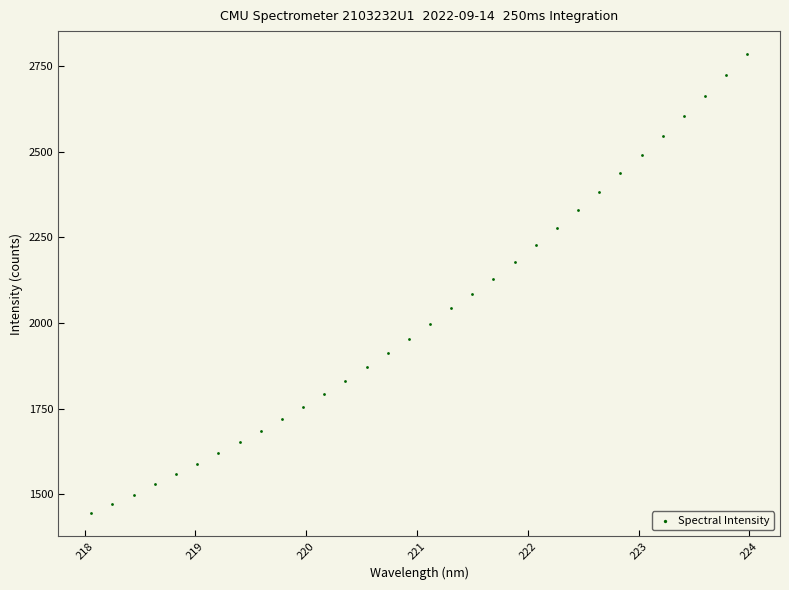

What is the range of X values (max minus min)?

5.9